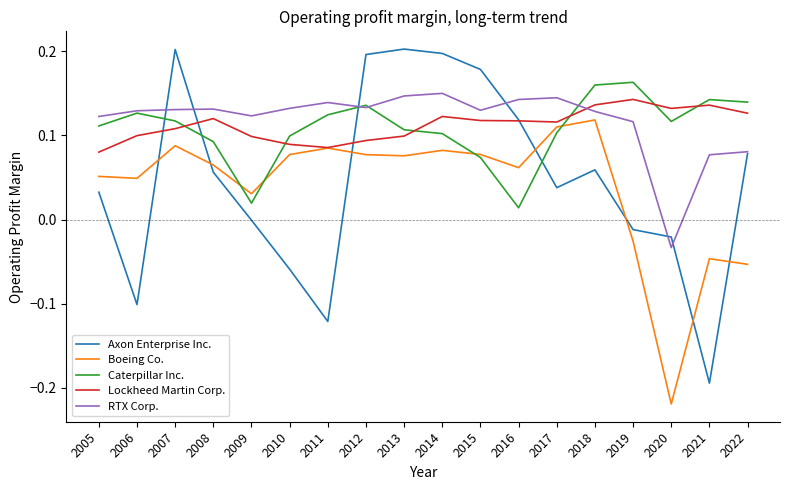

True or false: Boeing Co. and Axon Enterprise Inc. intersect in this chart.

True